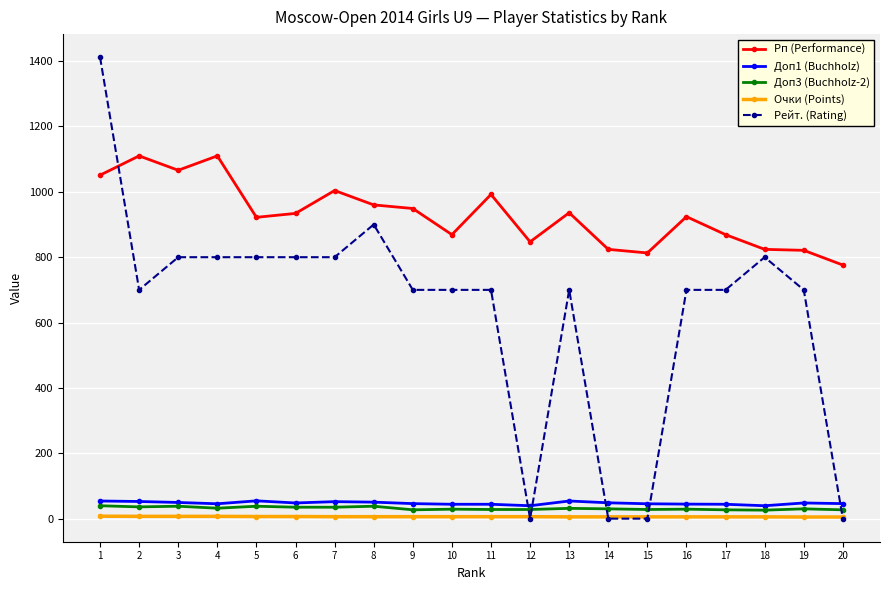

Where do Рейт. (Rating) and Рп (Performance) first cross each other?

1 and 2